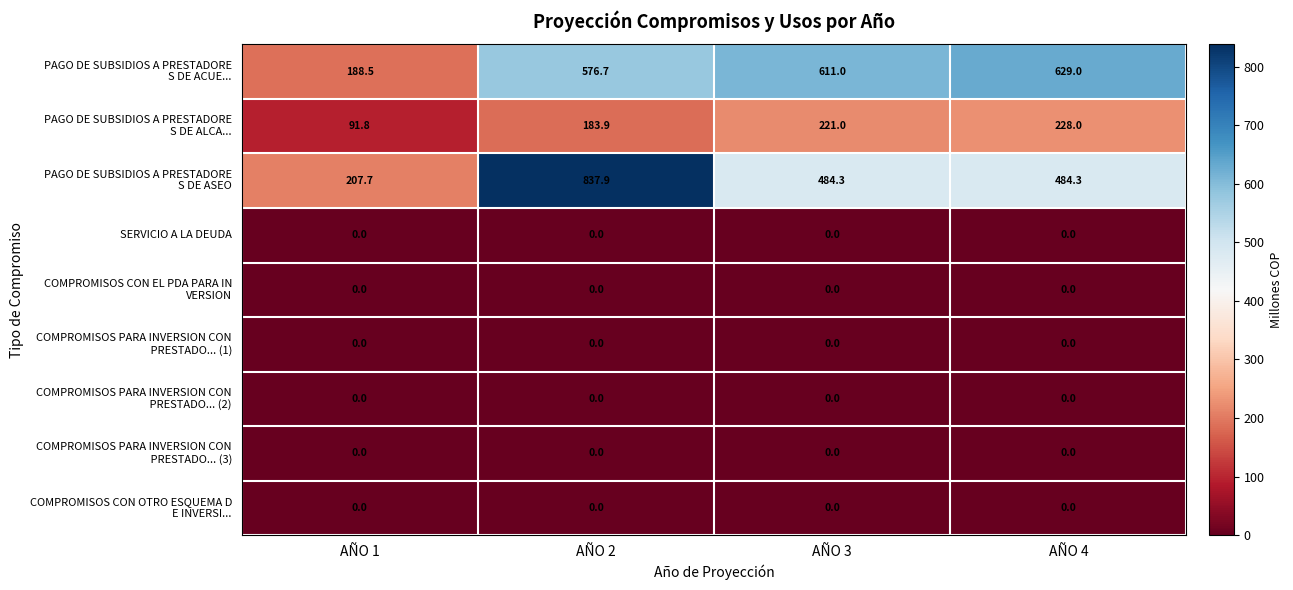

What is the spread (max minus min) of values at AÑO 3?

611.0